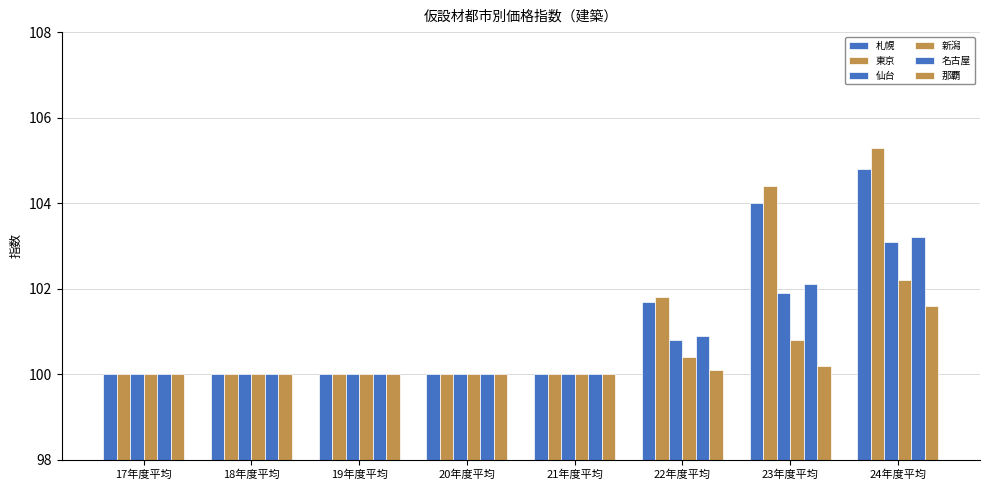

Count the number of data series in this chart.

6